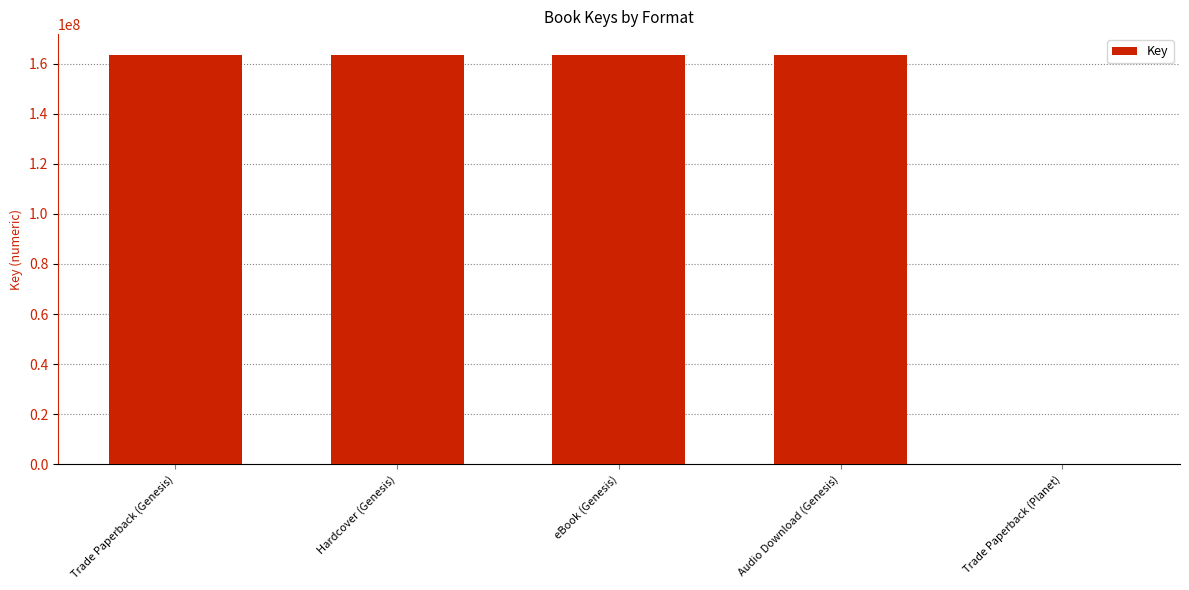

True or false: the data shows 163628046 at Audio Download (Genesis).

True